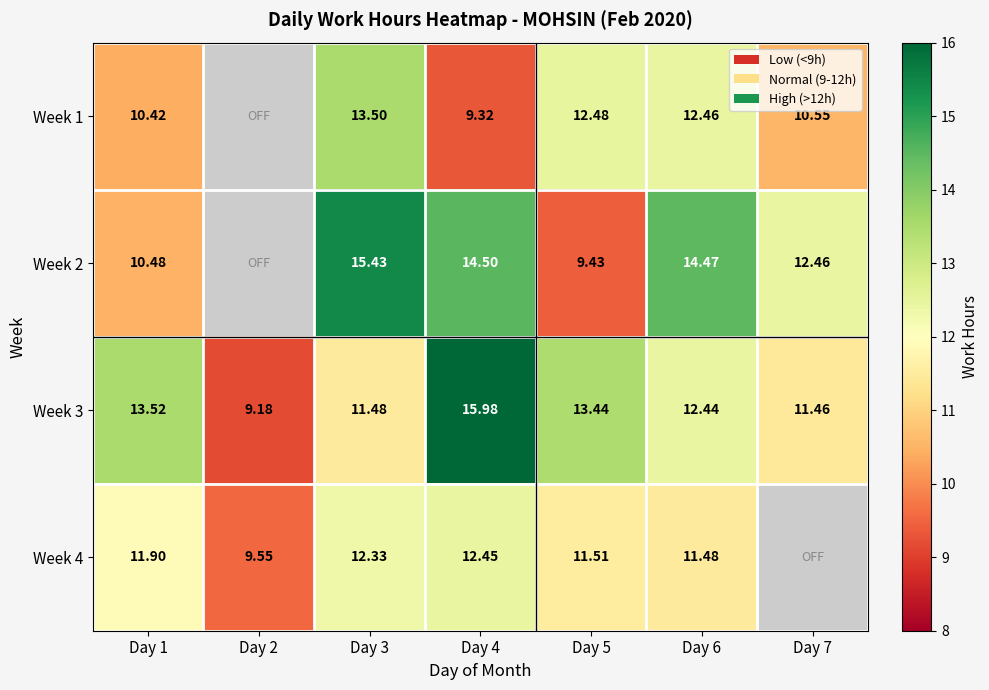

Is the value of Week 2 at Day 1 greater than the value of Week 3 at Day 4?

No